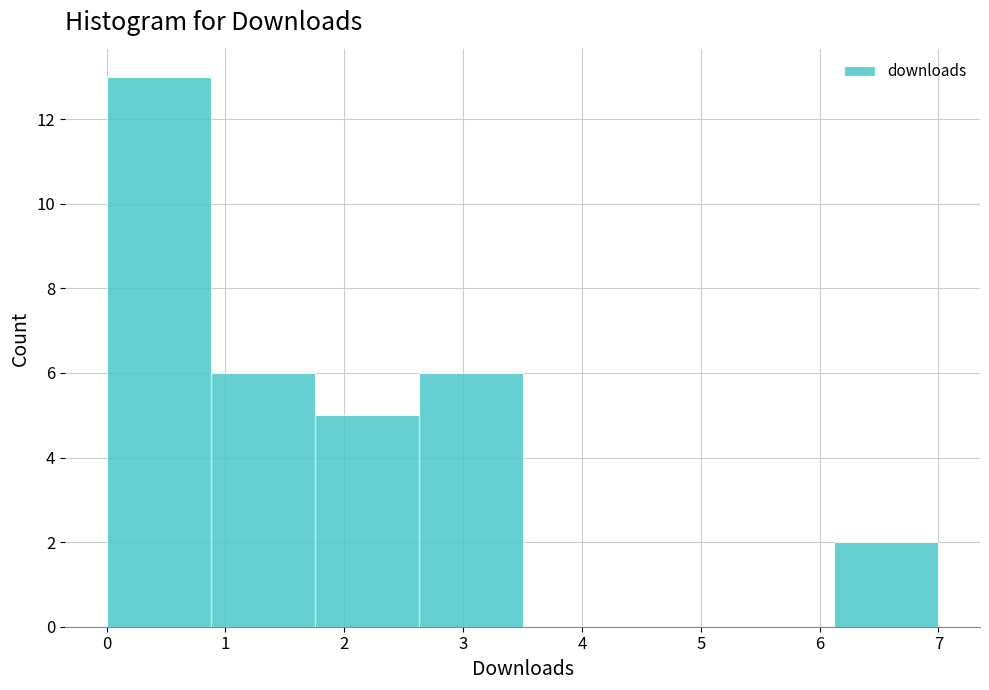

Reading left to right, transcribe this chart: for each bar, give the range it covers on the x-axis and its height. Neither the bar edges nor the heights are printed on the chart, so give them approximately, as read against the axes.

0.0 to 0.9: 13
0.9 to 1.8: 6
1.8 to 2.6: 5
2.6 to 3.5: 6
3.5 to 4.4: 0
4.4 to 5.3: 0
5.3 to 6.1: 0
6.1 to 7.0: 2